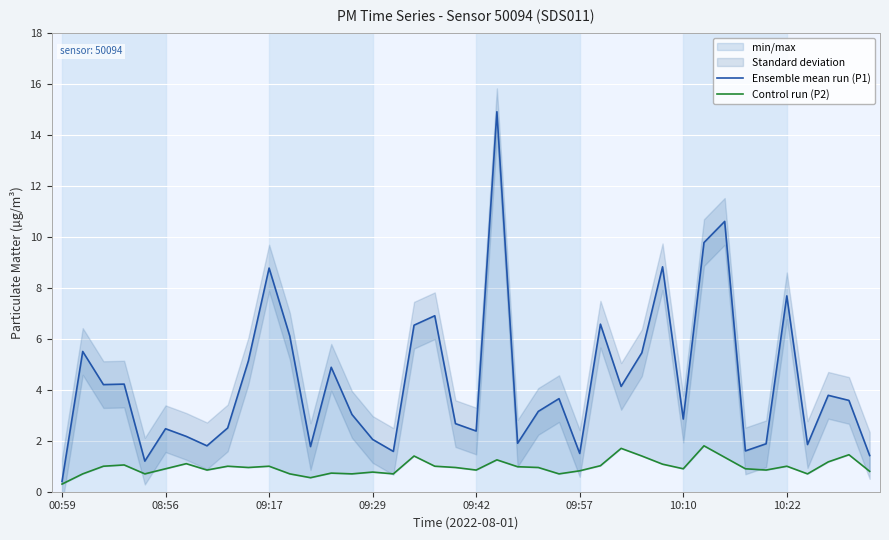

What is the maximum value shown in the chart?

14.9